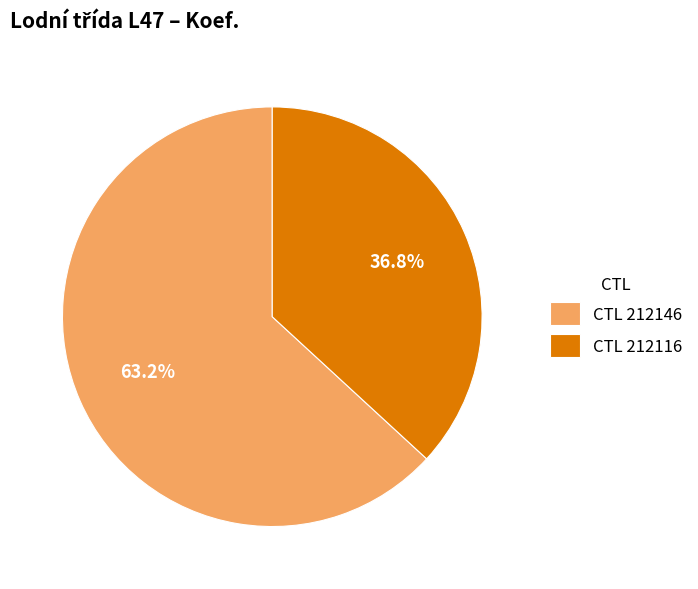

Is there any slice that represents more than half of the pie?

Yes